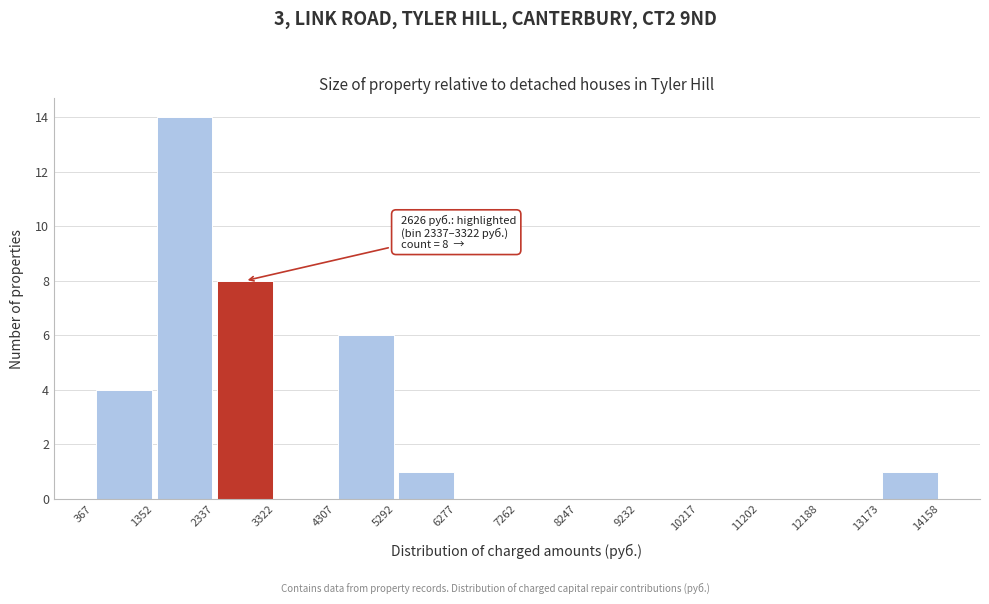

Which range on the x-axis has the tallest bar?

1352 to 2337